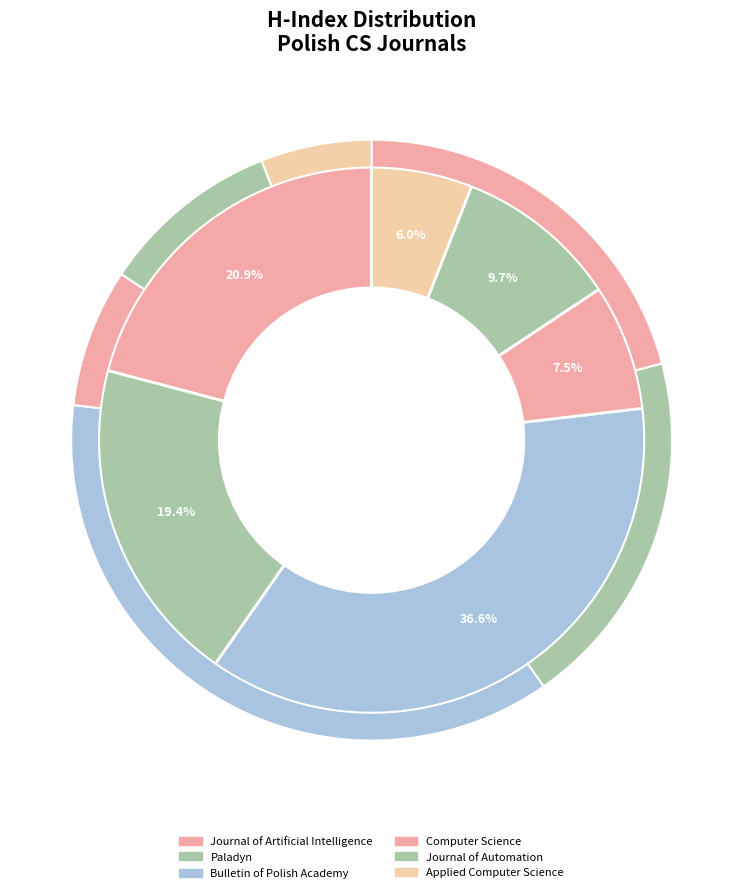

Does Journal of Automation account for over 50% of the chart?

No